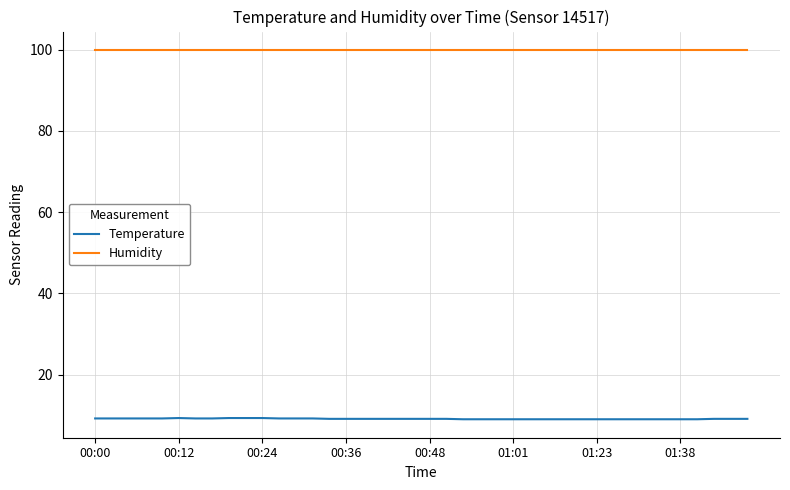

What are all the series names shown in the legend?

Temperature, Humidity